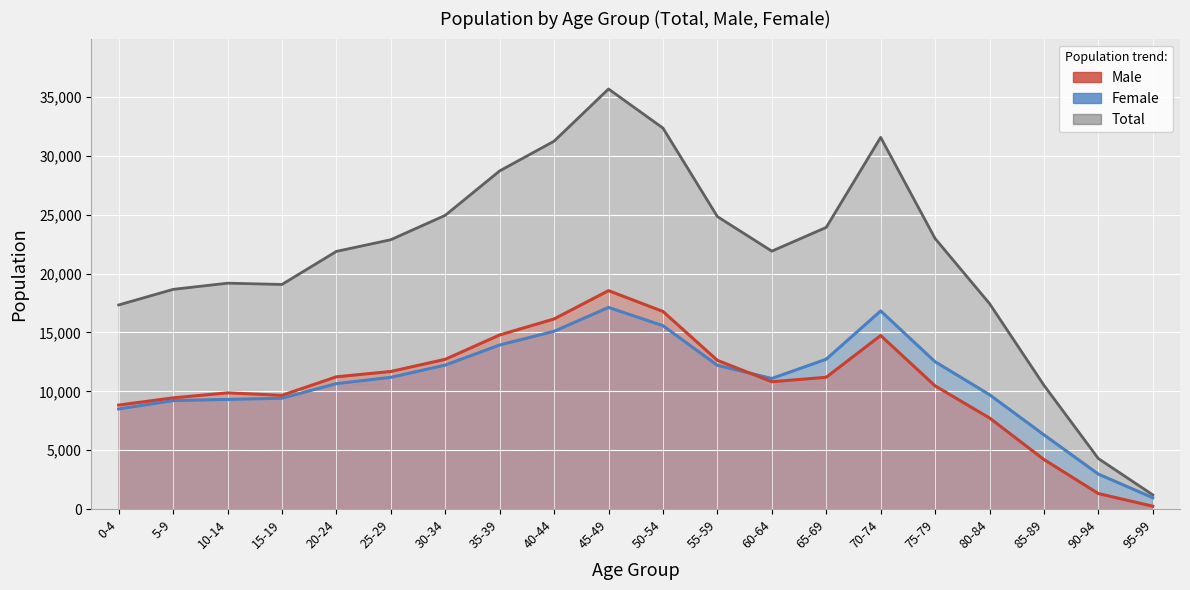

At how many categories does at least one series exceed 35200?

1